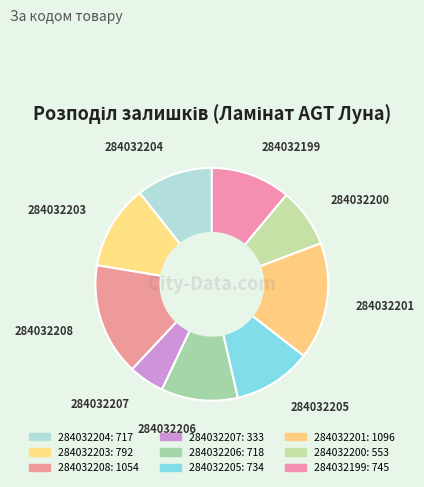

Approximately how many times larger is the value at 284032200 compared to 284032201?

0.5